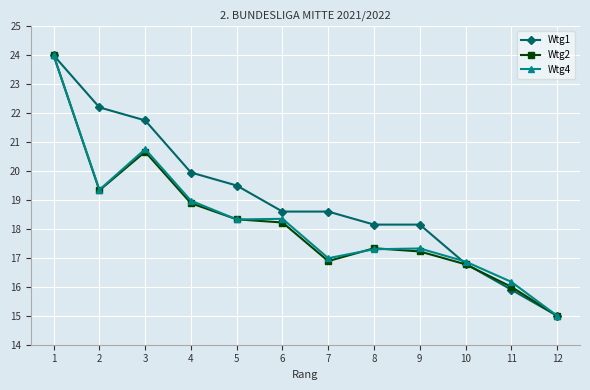

The Wtg2 series shows 18.3 at 5. True or false?

True